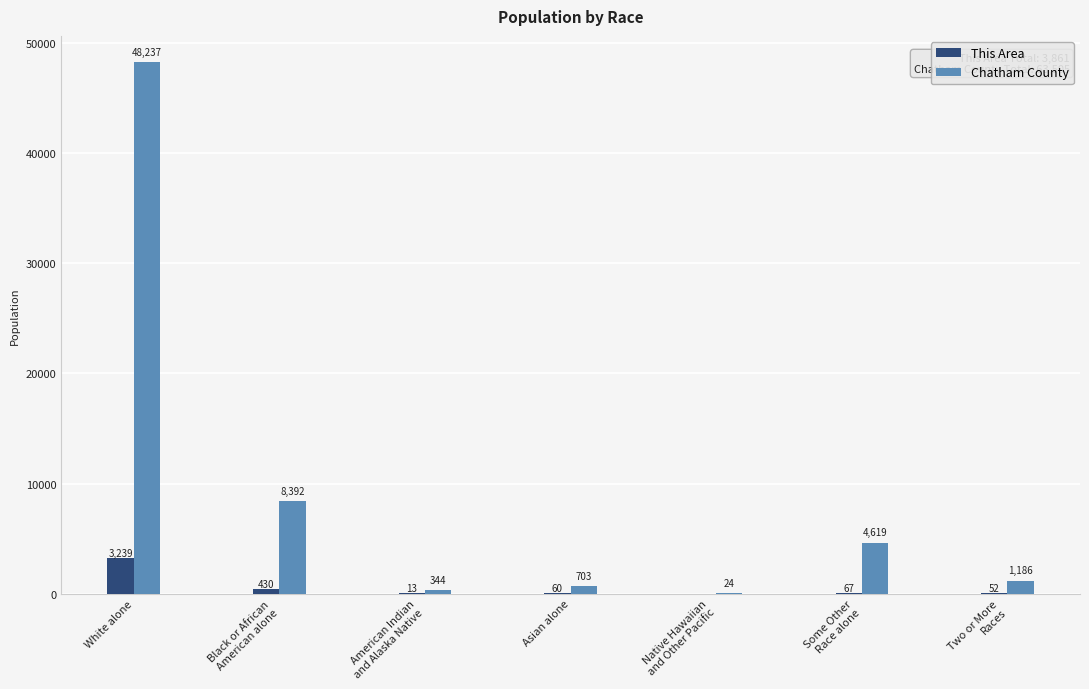

Reading left to right, transcribe all the data shown in this chart.

This Area: White alone=3239	Black or African
American alone=430	American Indian
and Alaska Native=13	Asian alone=60	Native Hawaiian
and Other Pacific=0	Some Other
Race alone=67	Two or More
Races=52
Chatham County: White alone=48237	Black or African
American alone=8392	American Indian
and Alaska Native=344	Asian alone=703	Native Hawaiian
and Other Pacific=24	Some Other
Race alone=4619	Two or More
Races=1186